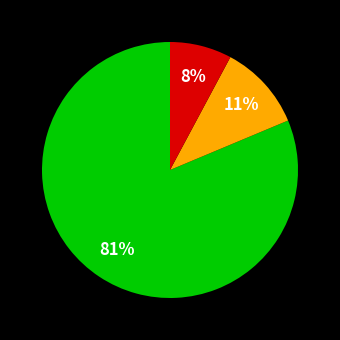

Is there a majority slice in this chart?

Yes